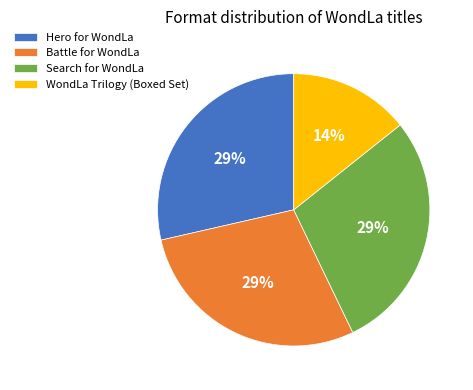

To the nearest percent, what portion does Hero for WondLa represent?

29%